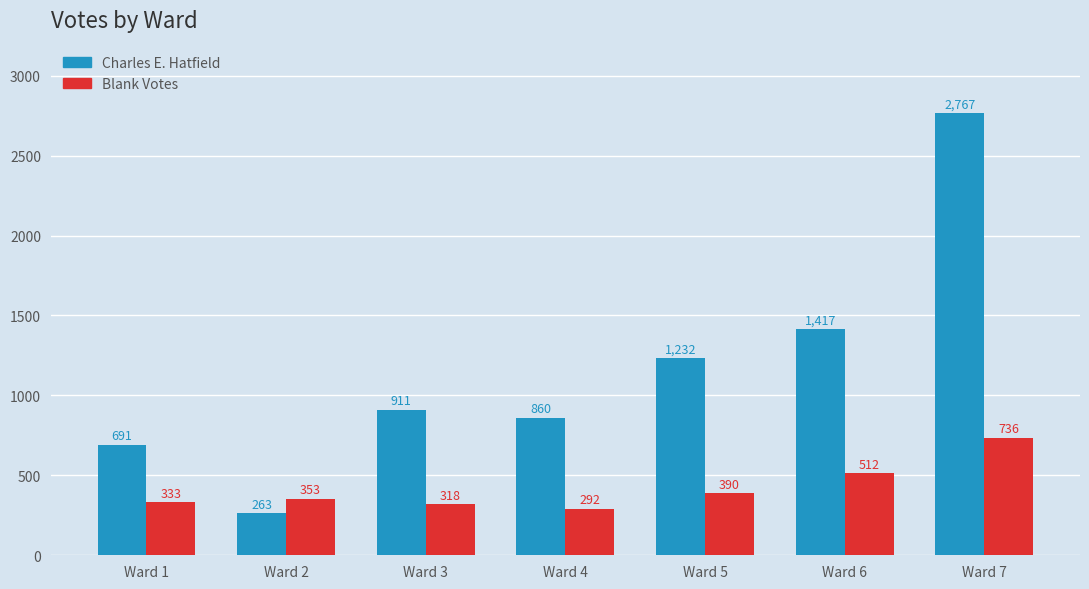

What is the value of the Blank Votes bar at the 2nd from the left?

353